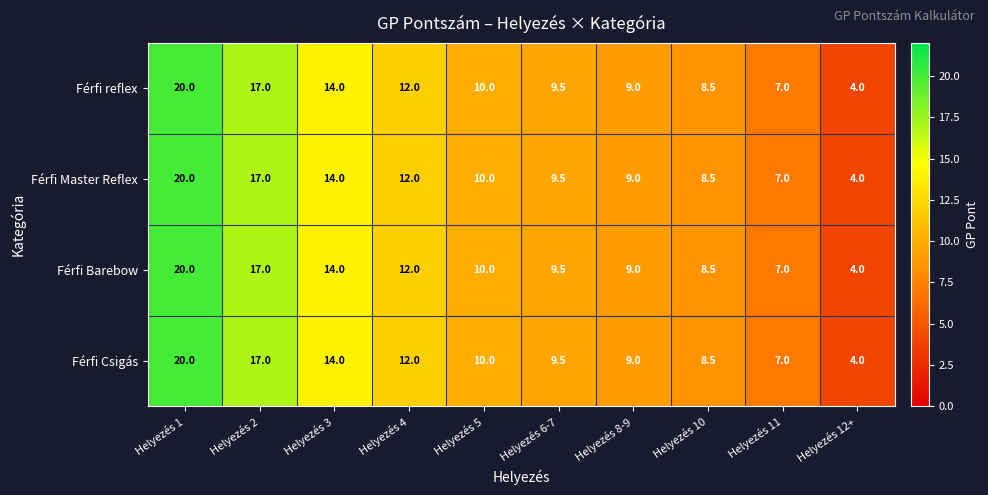

At which label is Férfi Barebow closest to 12?

Helyezés 4